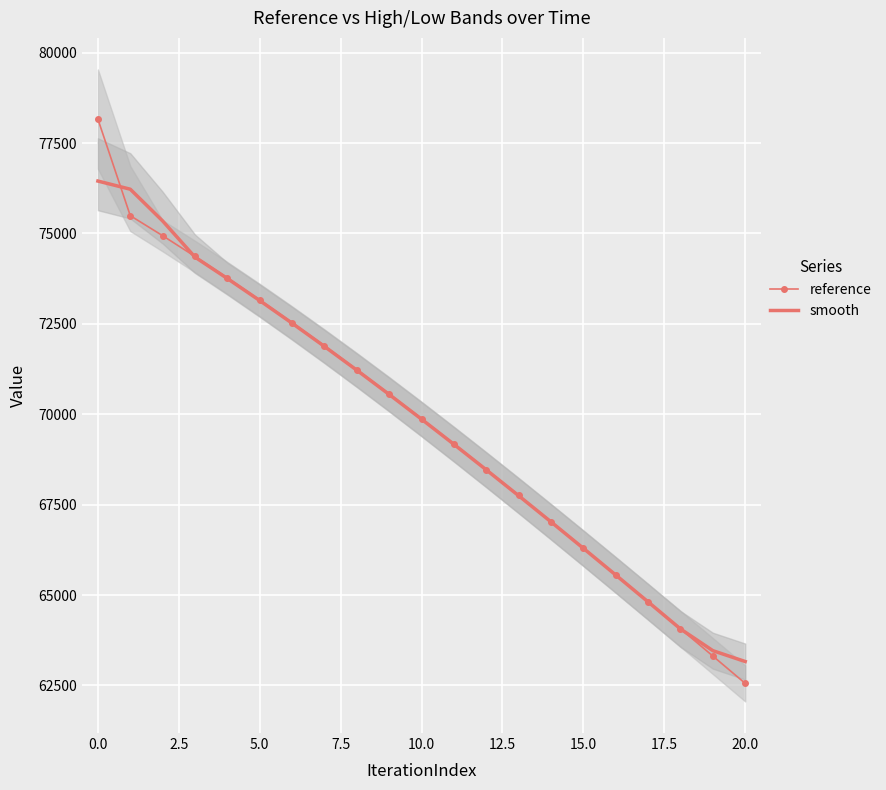

The value of smooth at 5.0 is 14993.2. True or false?

False